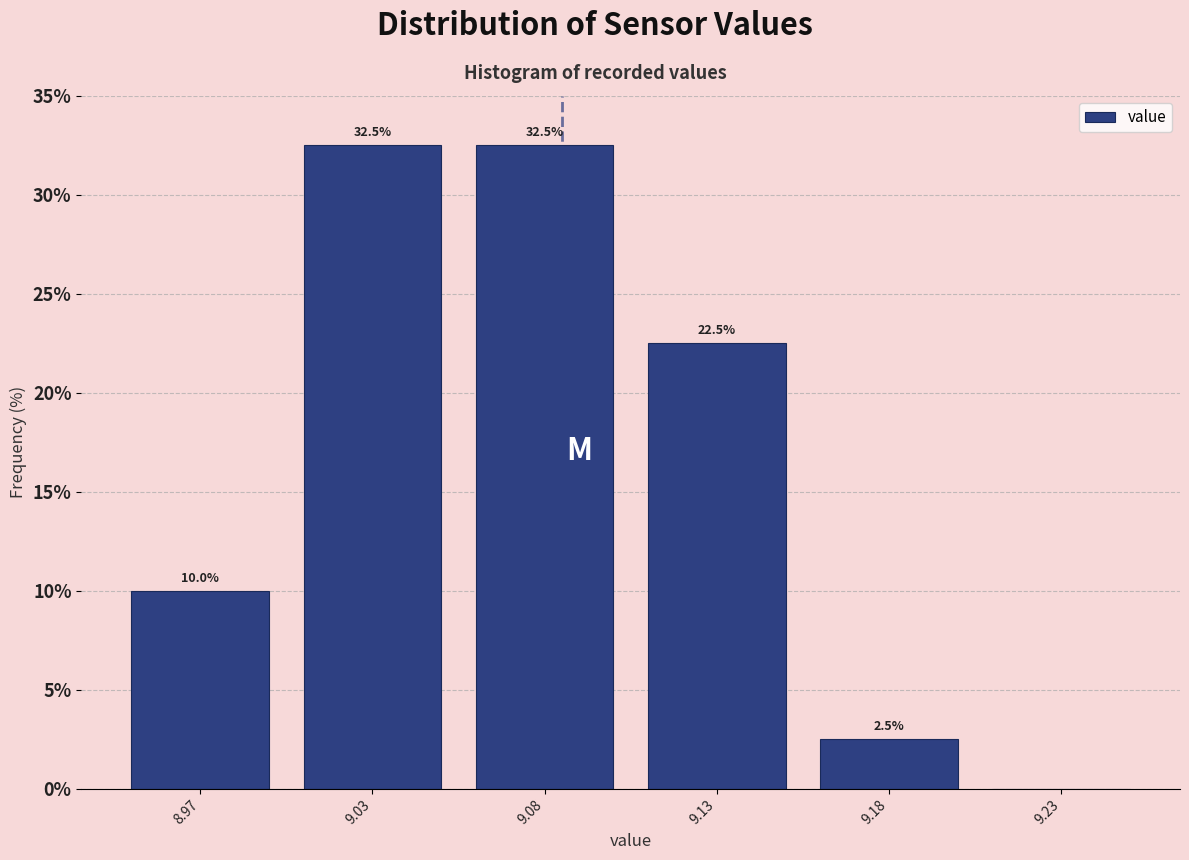

What is the maximum value shown in the chart?

32.5